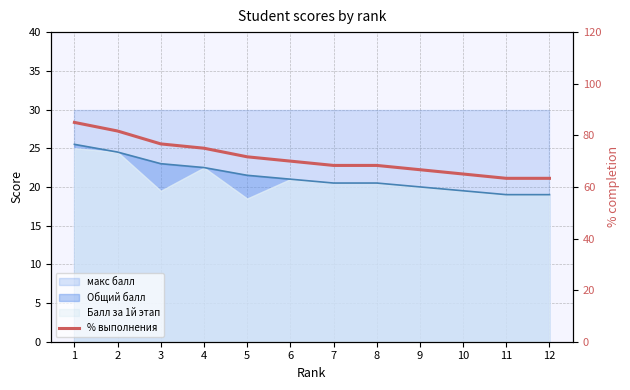

List the labels in order of value, largest first.

1, 2, 3, 4, 5, 6, 7, 8, 9, 10, 11, 12